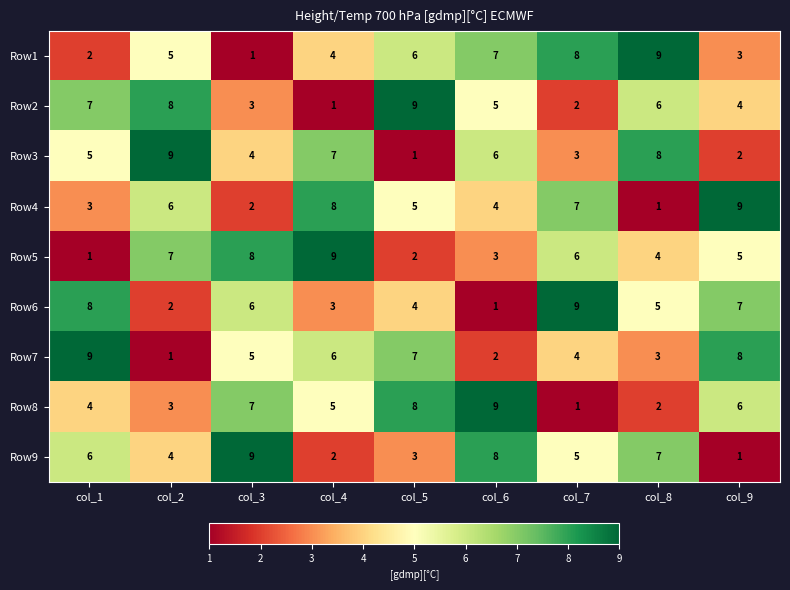

Count the Row8 values in the range 3 to 7.

5